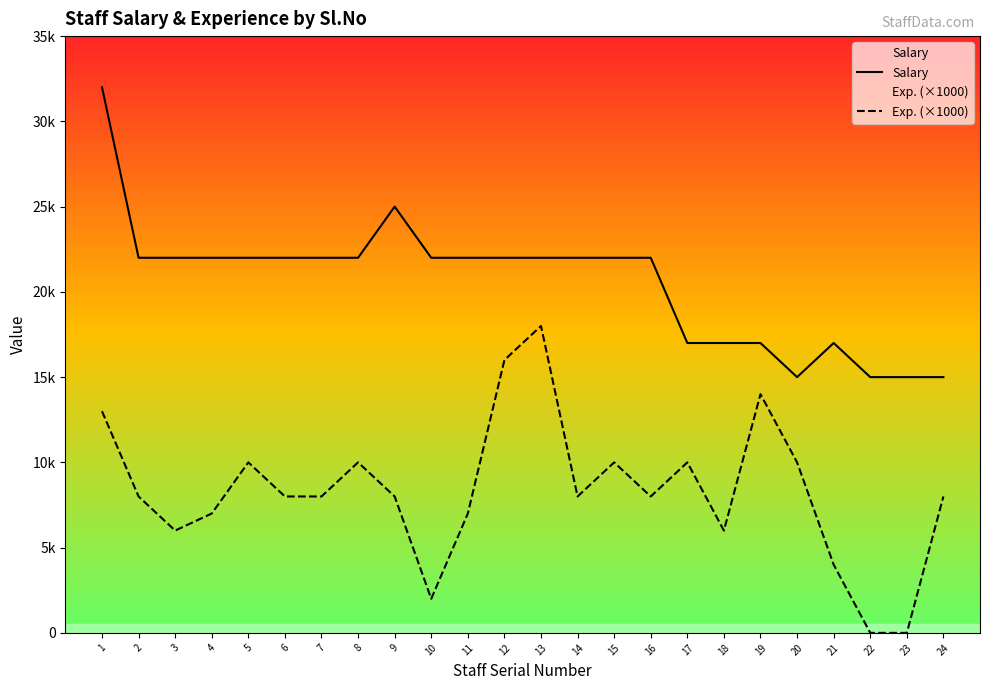

Where is Salary nearest to the value 23500?

2